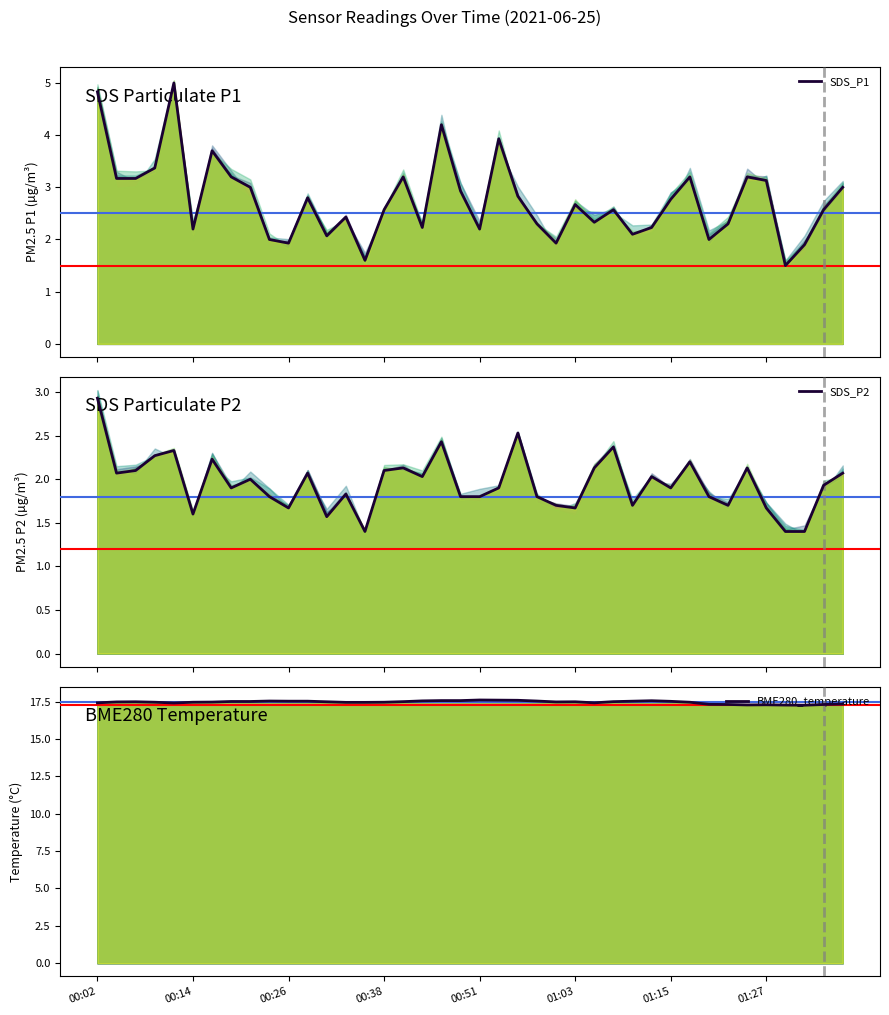

What is the difference between the second highest and second lowest values in the SDS_P2 series?

1.1